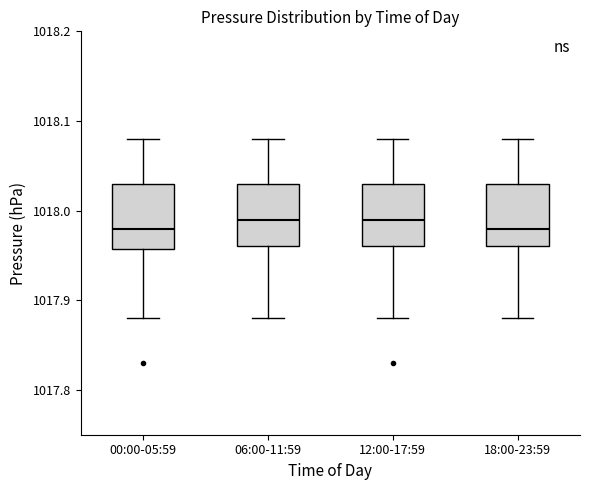

Reading left to right, read every box against the y-axis: the position of its median line, the range the box covers, and the ends of its whiskers. The values are not printed on the chart, so give them approximately, as read against the axis.

00:00-05:59: median 1017.98, box 1017.96 to 1018.03, whiskers 1017.88 to 1018.08
06:00-11:59: median 1017.99, box 1017.96 to 1018.03, whiskers 1017.88 to 1018.08
12:00-17:59: median 1017.99, box 1017.96 to 1018.03, whiskers 1017.88 to 1018.08
18:00-23:59: median 1017.98, box 1017.96 to 1018.03, whiskers 1017.88 to 1018.08